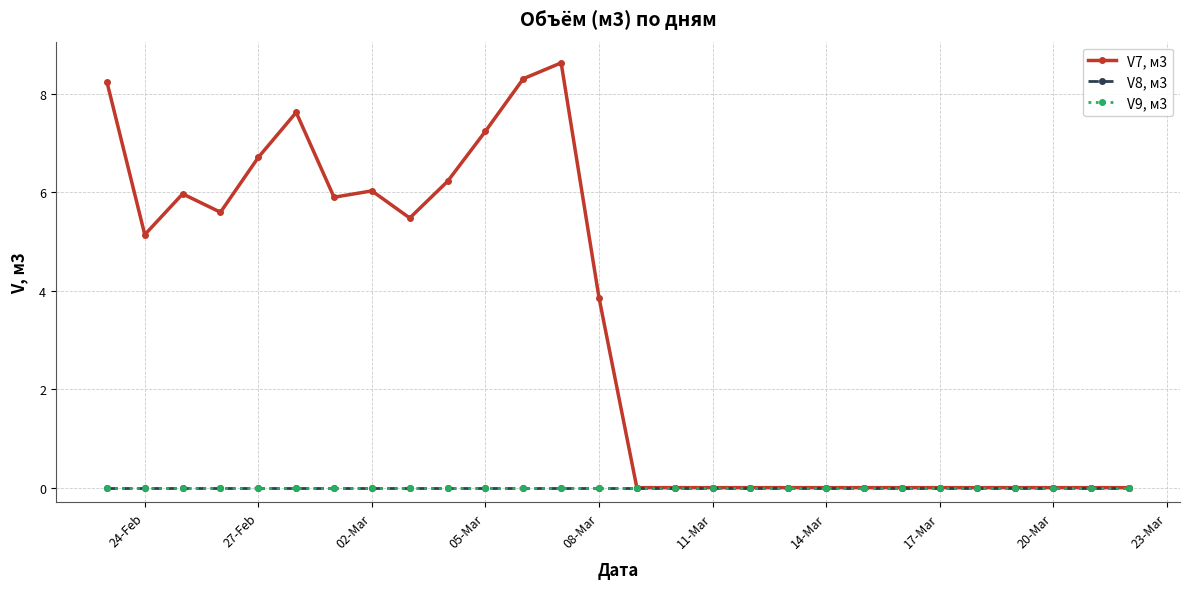

True or false: V8, м3 and V7, м3 cross at least once.

False